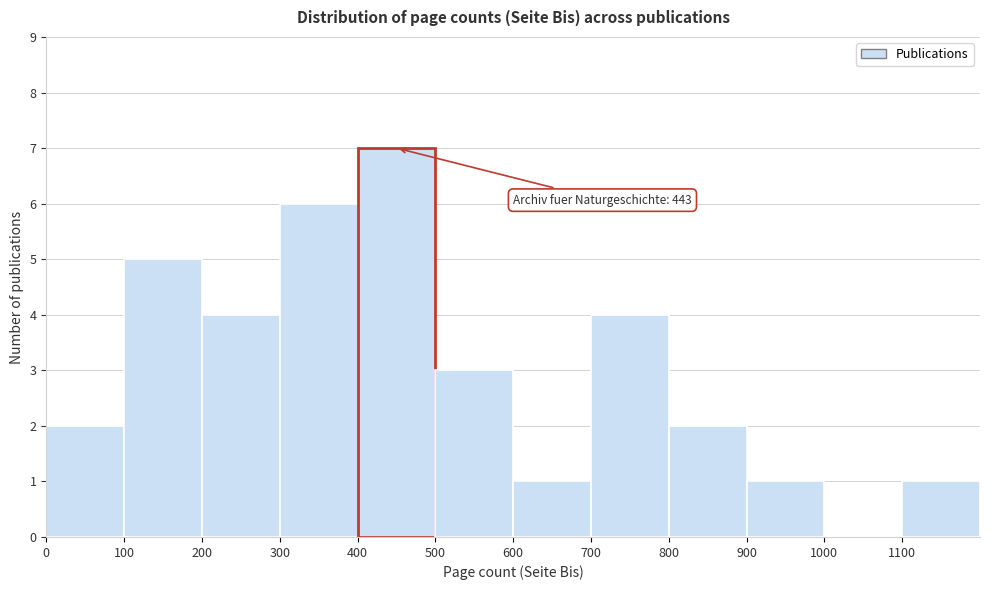

Over which range of the x-axis is the bar tallest?

400 to 500